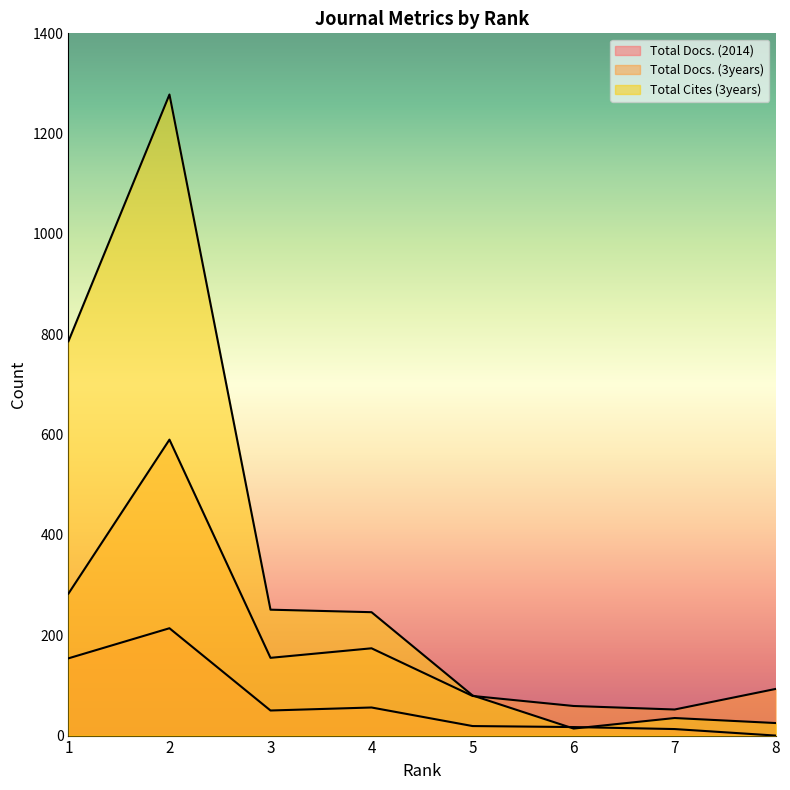

List the series in order of their peak value, lowest first.

Total Docs. (2014), Total Docs. (3years), Total Cites (3years)